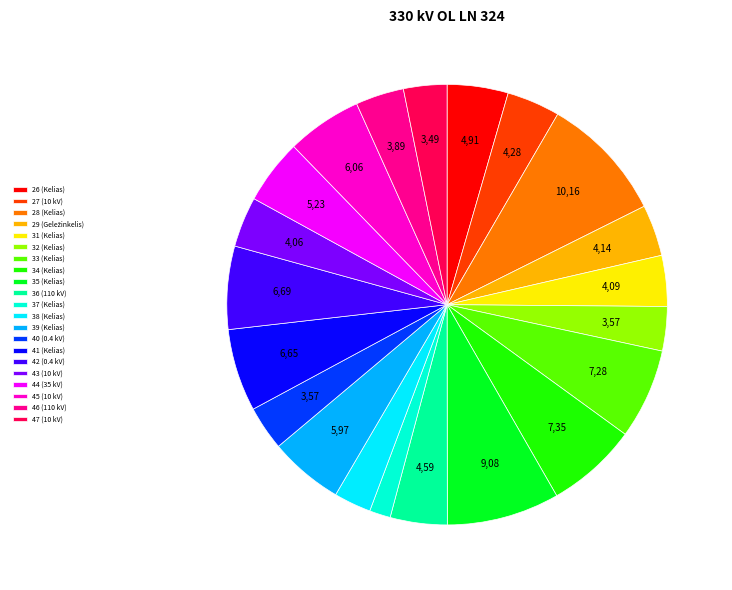

True or false: 45 (10 kV) accounts for 1% of the total.

False